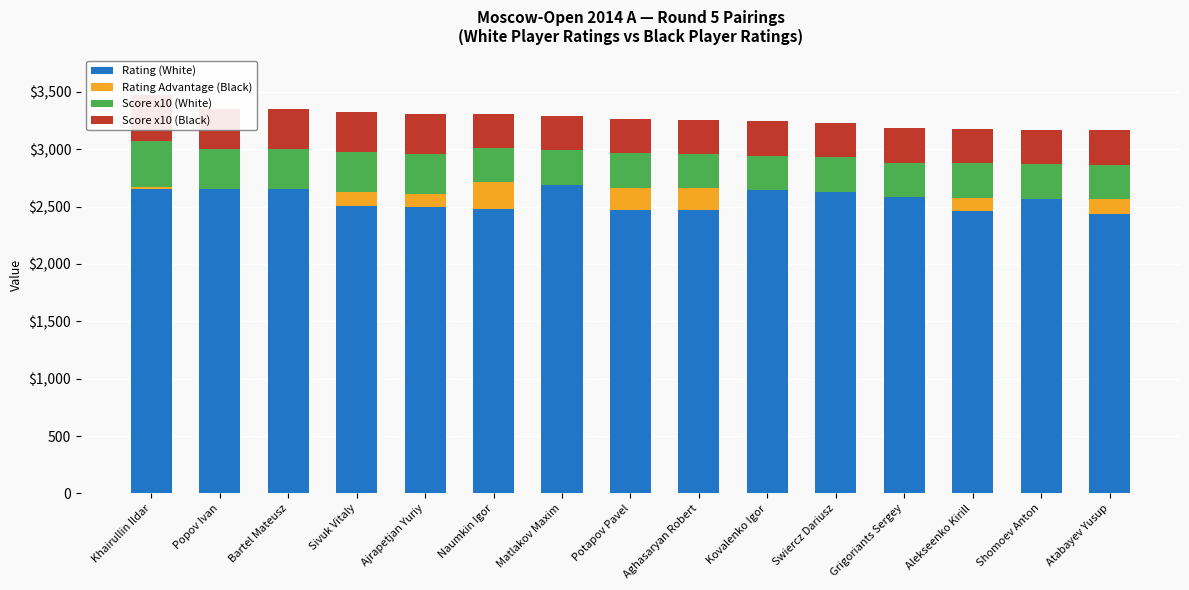

Rank the series by their maximum value, from lowest to highest.

Rating Advantage (Black), Score x10 (White), Score x10 (Black), Rating (White)